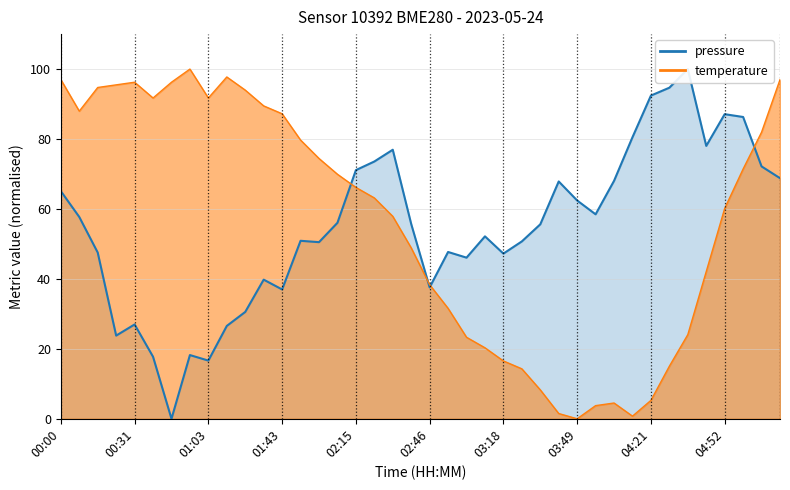

Does the chart display data point markers on the line(s)?

No